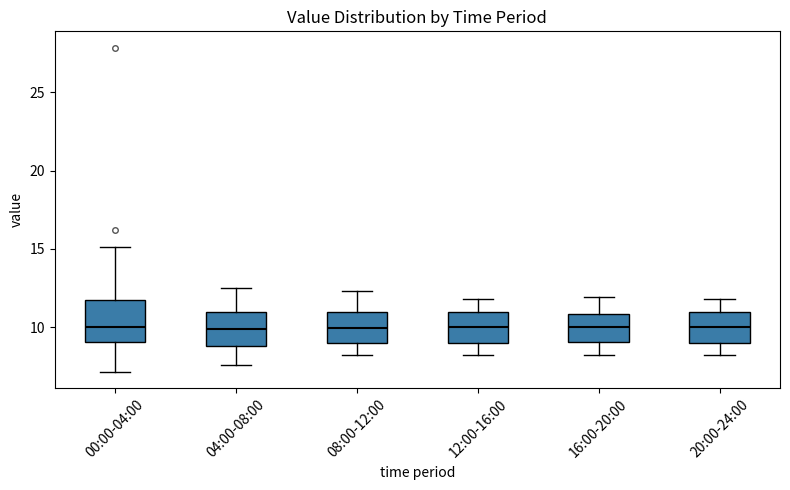

Reading left to right, read every box against the y-axis: the position of its median line, the range the box covers, and the ends of its whiskers. The values are not printed on the chart, so give them approximately, as read against the axis.

00:00-04:00: median 10.0, box 9.0 to 11.5, whiskers 7.0 to 15.0
04:00-08:00: median 10.0, box 9.0 to 11.0, whiskers 7.5 to 12.5
08:00-12:00: median 10.0, box 9.0 to 11.0, whiskers 8.0 to 12.5
12:00-16:00: median 10.0, box 9.0 to 11.0, whiskers 8.0 to 12.0
16:00-20:00: median 10.0, box 9.0 to 11.0, whiskers 8.0 to 12.0
20:00-24:00: median 10.0, box 9.0 to 11.0, whiskers 8.0 to 12.0